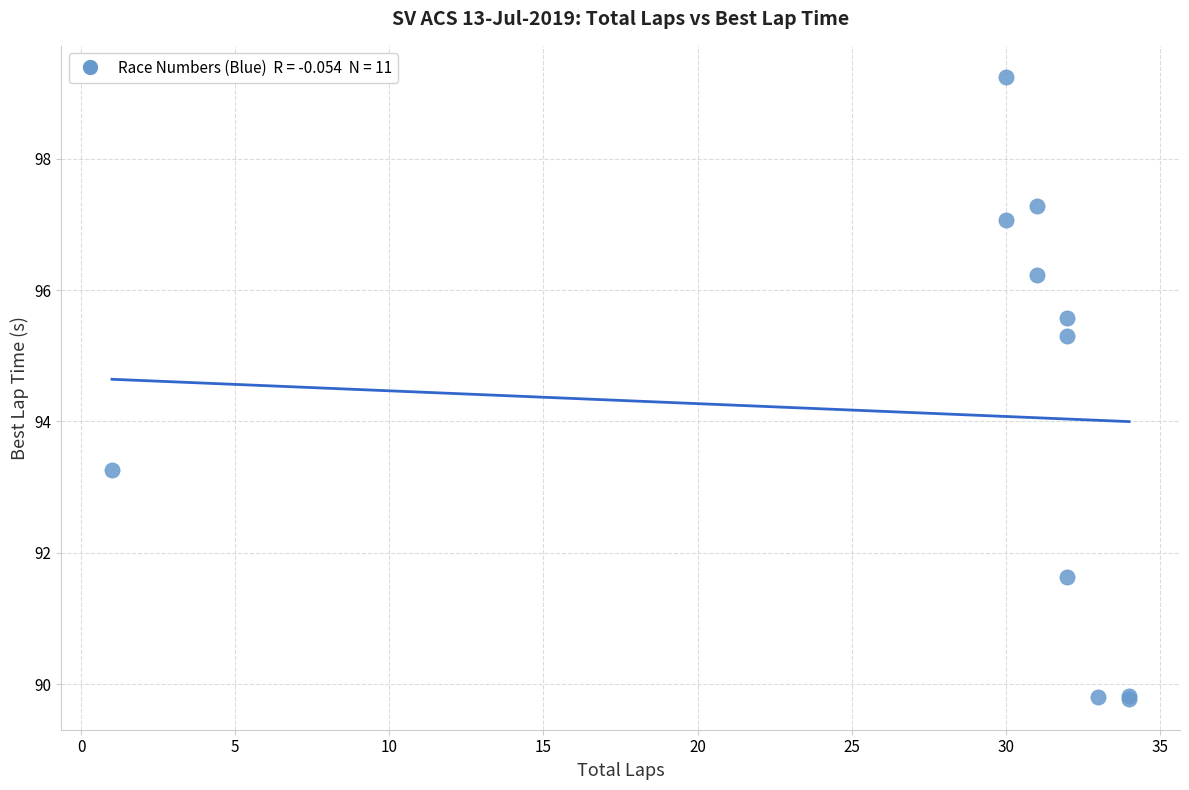

What Y value in the scatter plot is closest to 94?

93.3